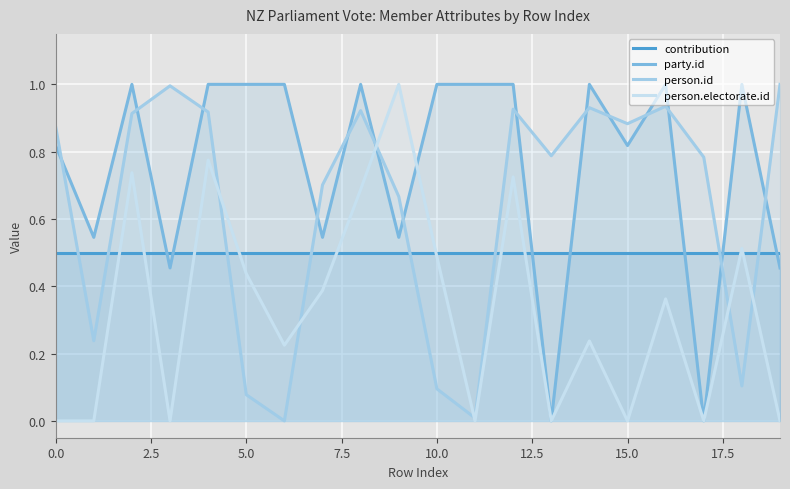

True or false: contribution has more than 1 interior local peaks.

False